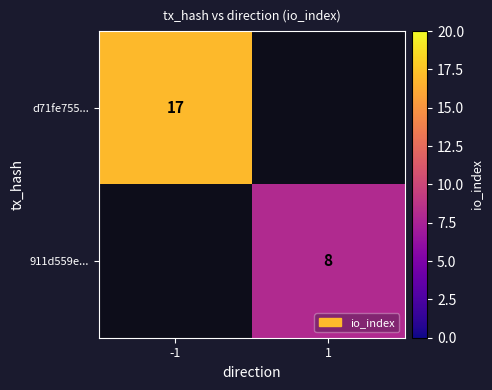

At how many categories does at least one series exceed 16?

1